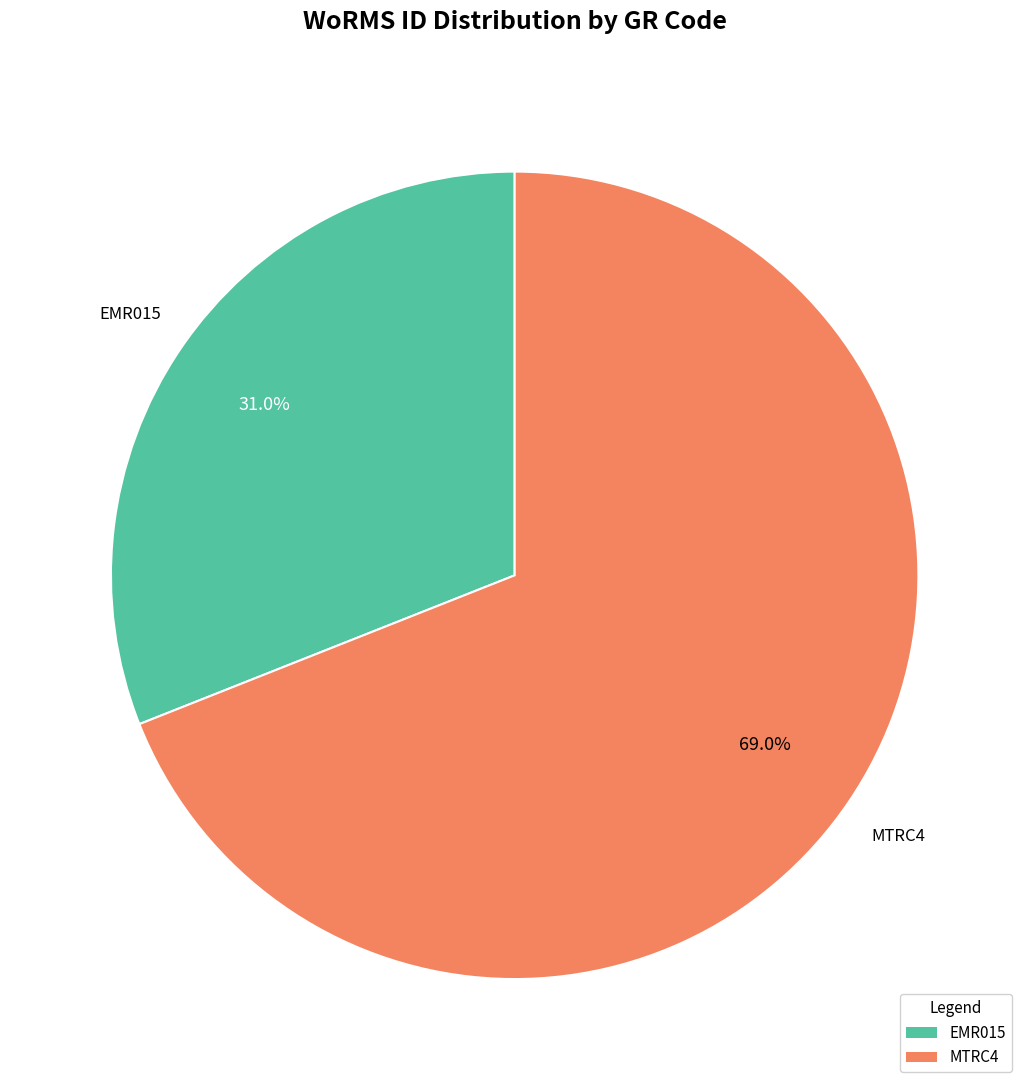

Approximately how many times larger is the value at EMR015 compared to MTRC4?

0.4